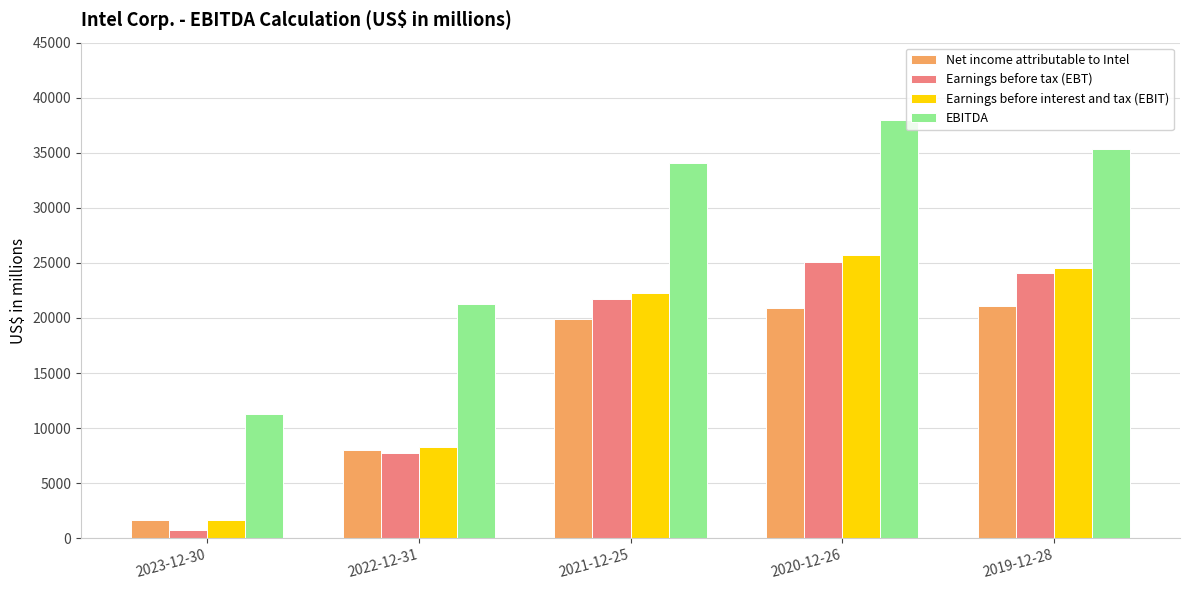

The value of Earnings before tax (EBT) at 2023-12-30 is 762. True or false?

True